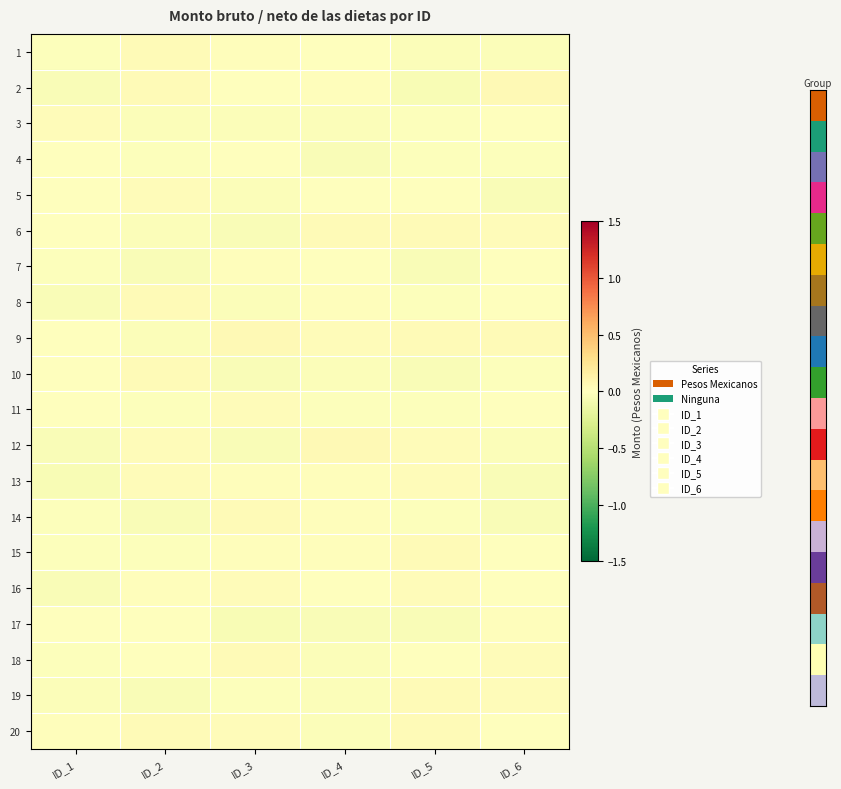

Count the number of data series in this chart.

20